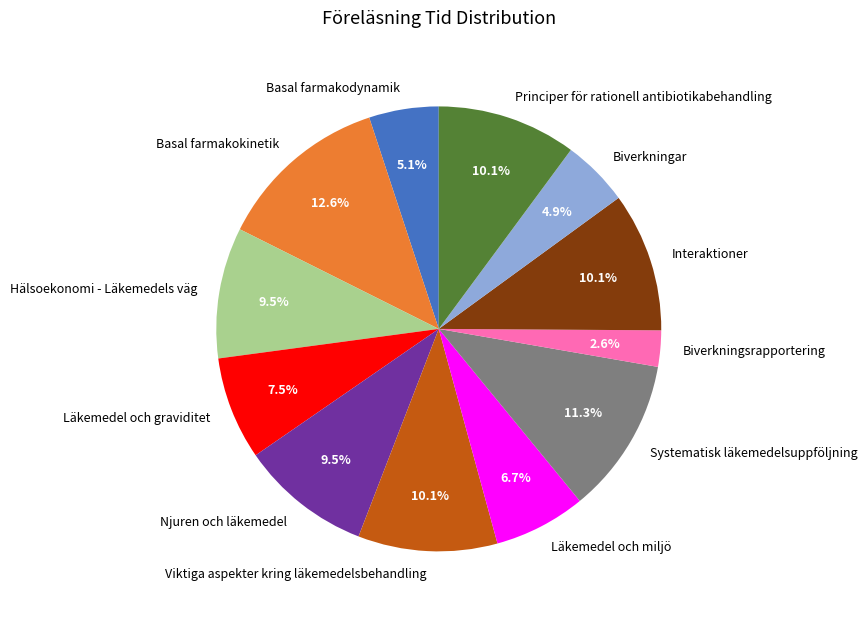

What percentage do Basal farmakokinetik and Hälsoekonomi - Läkemedels väg together represent?

22.1%